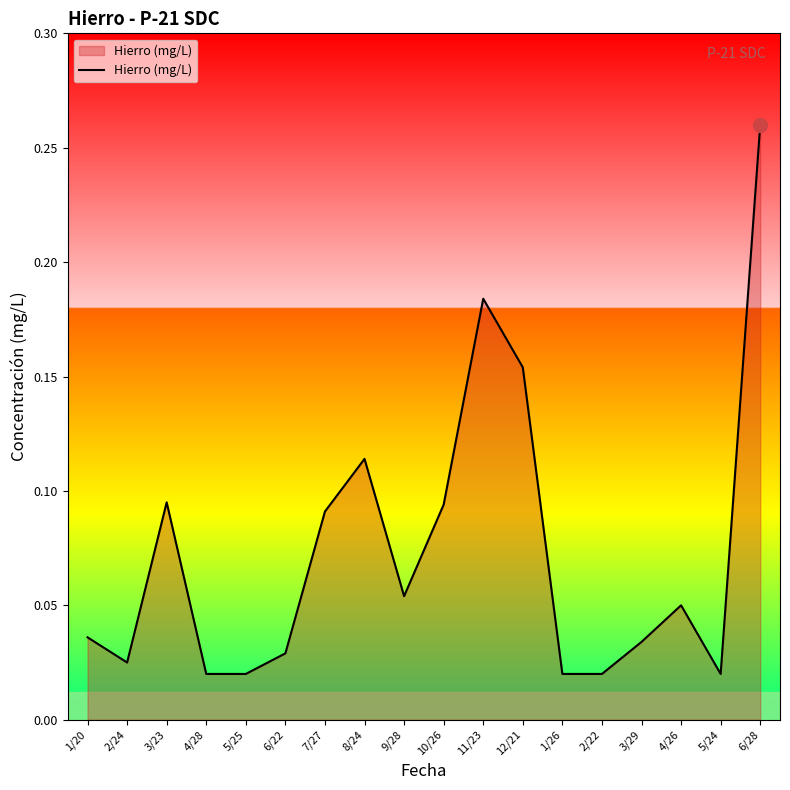

What position from the right is 2/24?

17